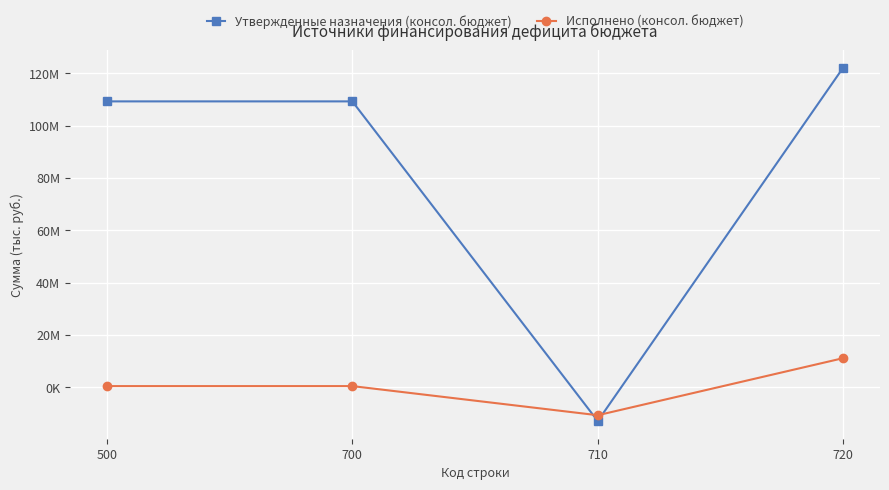

What are all the series names shown in the legend?

Утвержденные назначения (консол. бюджет), Исполнено (консол. бюджет)